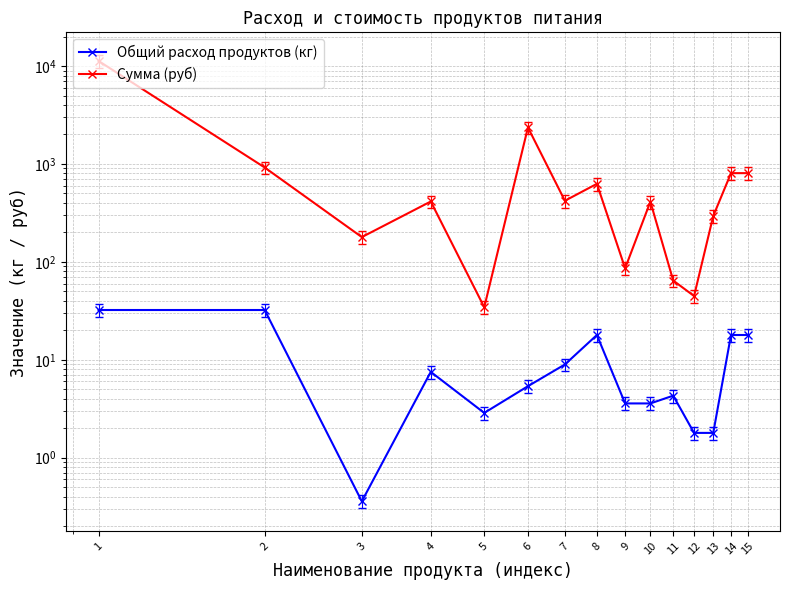

How many series are shown in this chart?

2